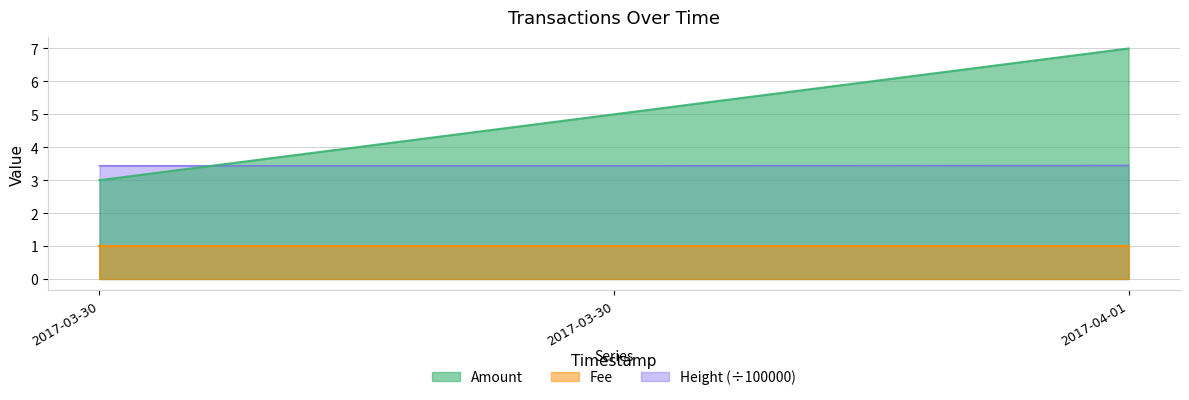

Where does the Amount series first go above 5?

2017-04-01